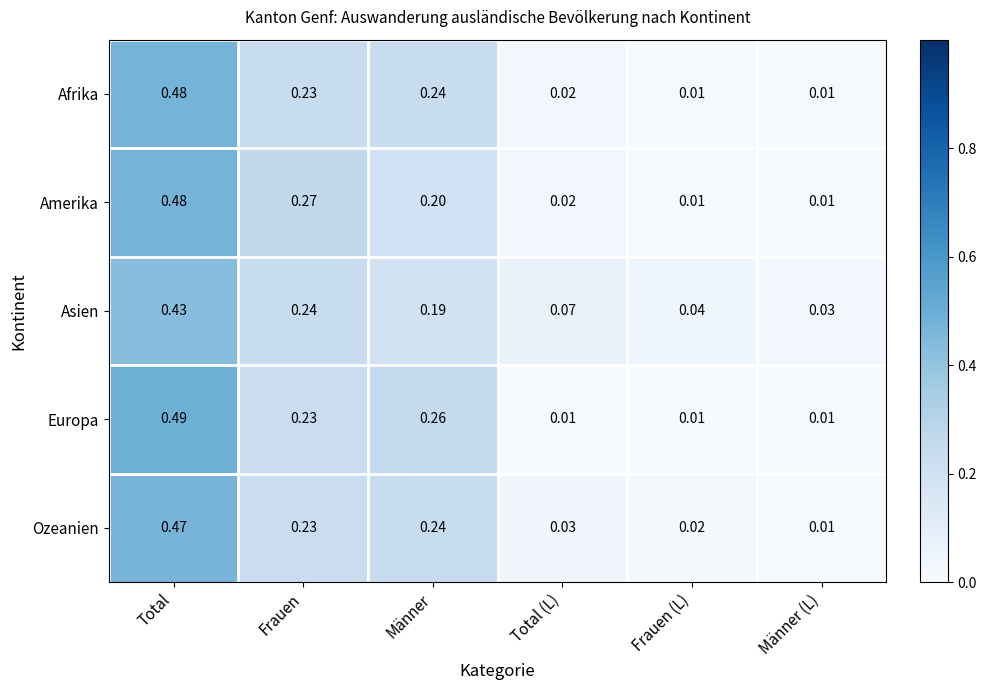

Rank the categories by Ozeanien value from highest to lowest.

Total, Männer, Frauen, Total (L), Frauen (L), Männer (L)